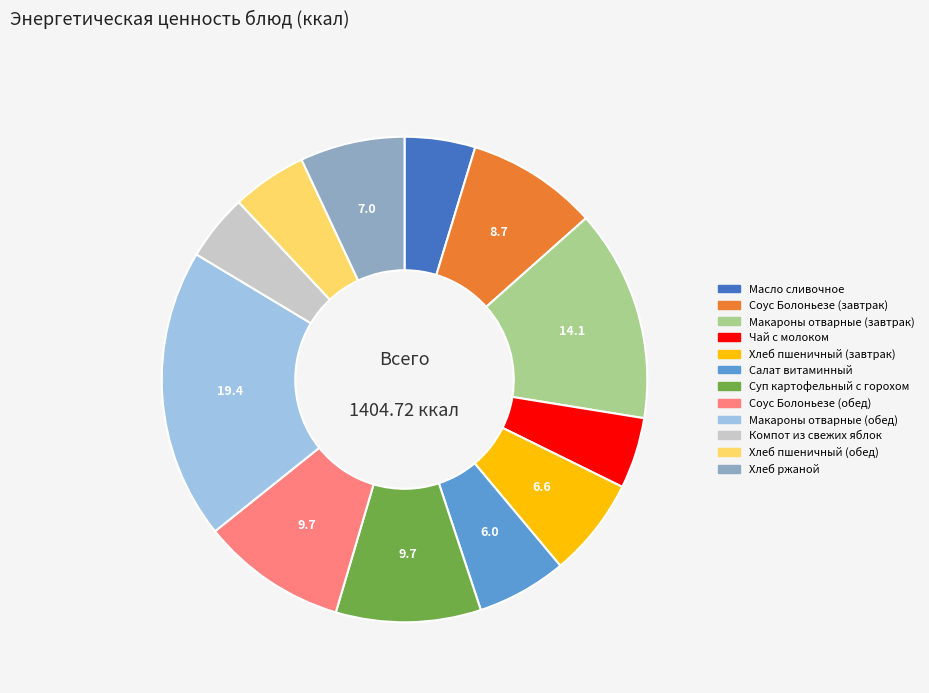

Approximately how many times larger is the value at Салат витаминный compared to Макароны отварные (обед)?

0.3